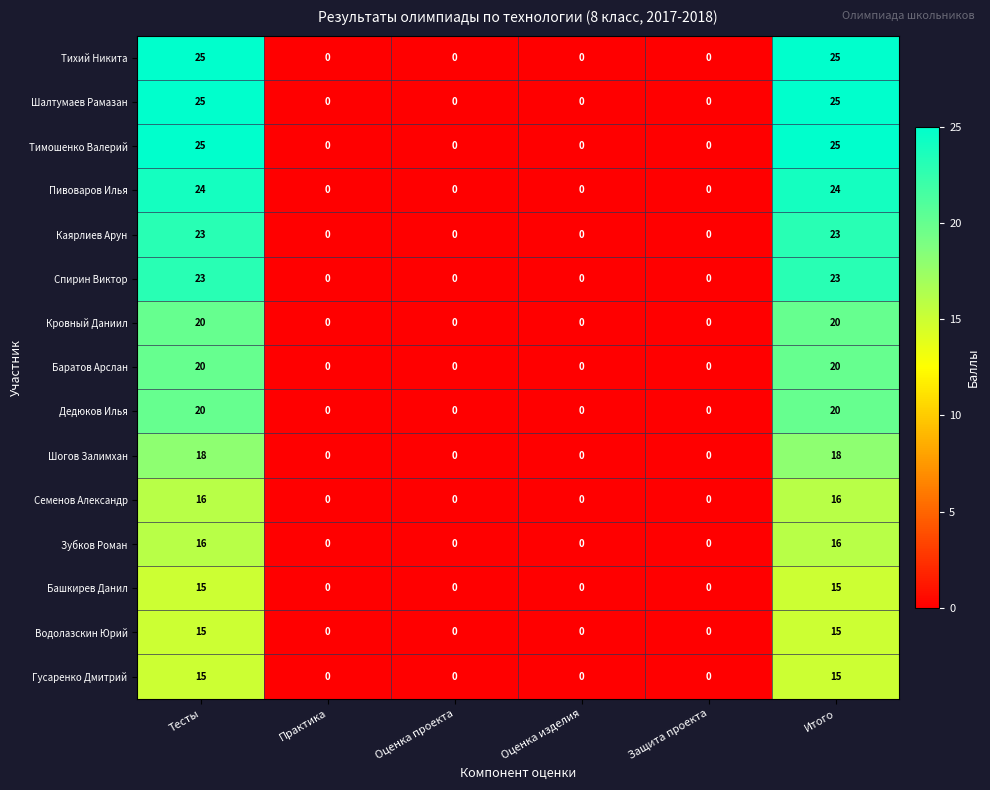

What is the difference between the maximum and minimum values in the Дедюков Илья series?

20